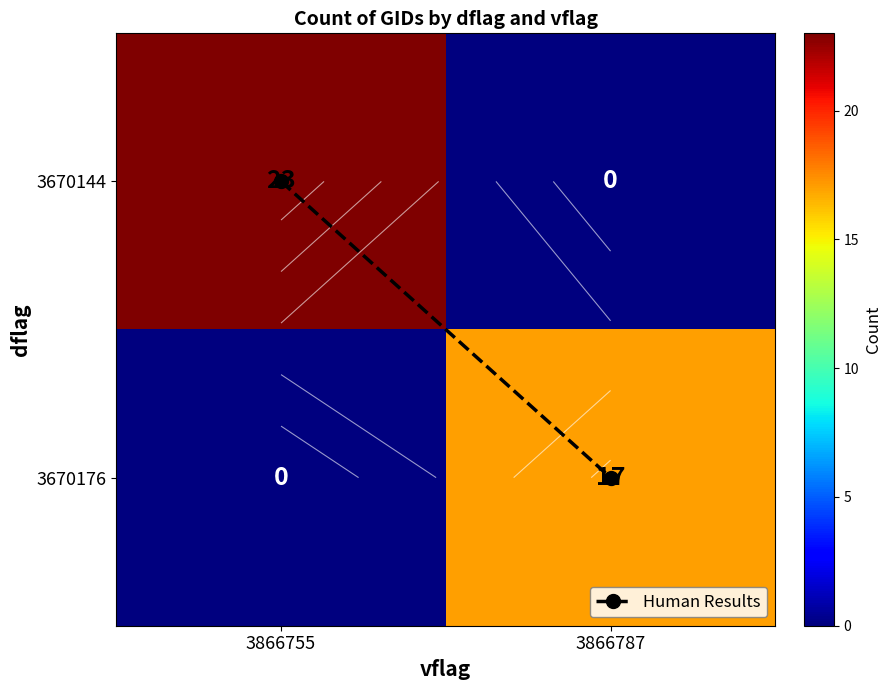

The value of 3670176 at 3866755 is 0. True or false?

True